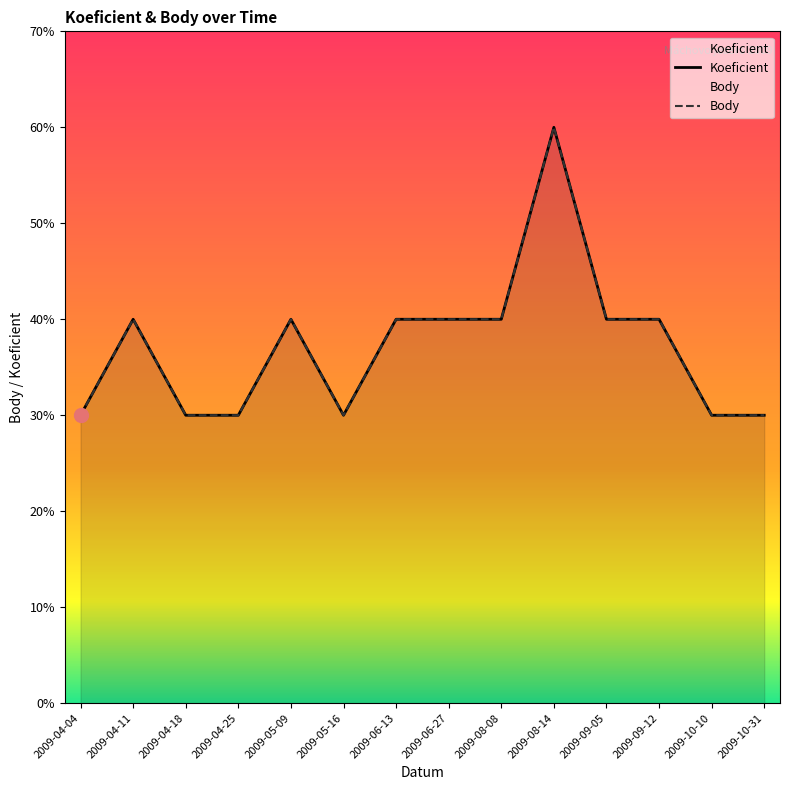

The Koeficient series shows 9 at 2009-08-14. True or false?

False